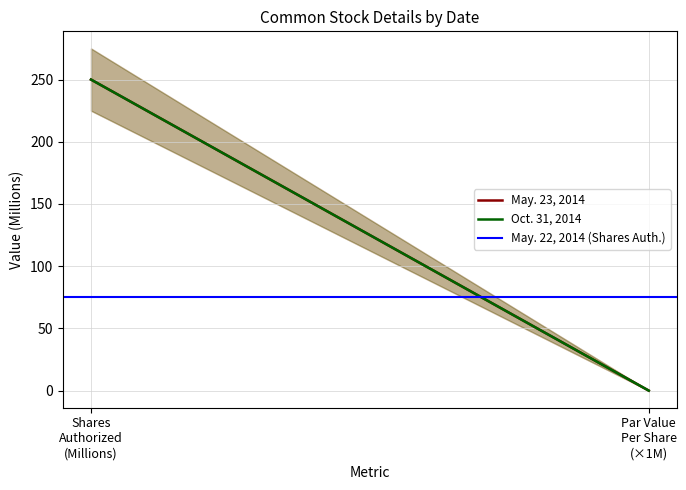

What is the maximum value for May. 22, 2014 (Shares Auth.)?

75.0